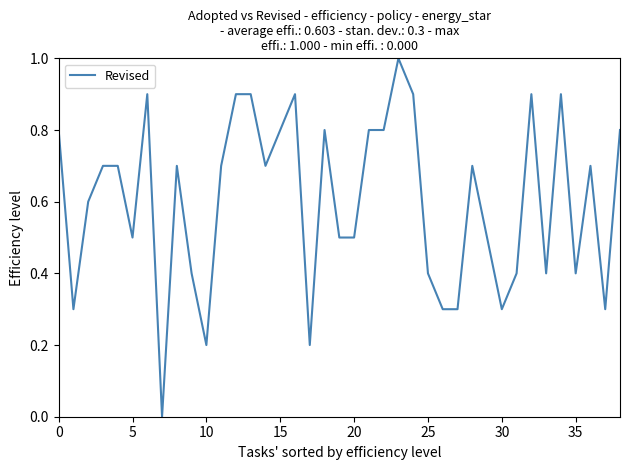

What is the maximum value shown in the chart?

1.0